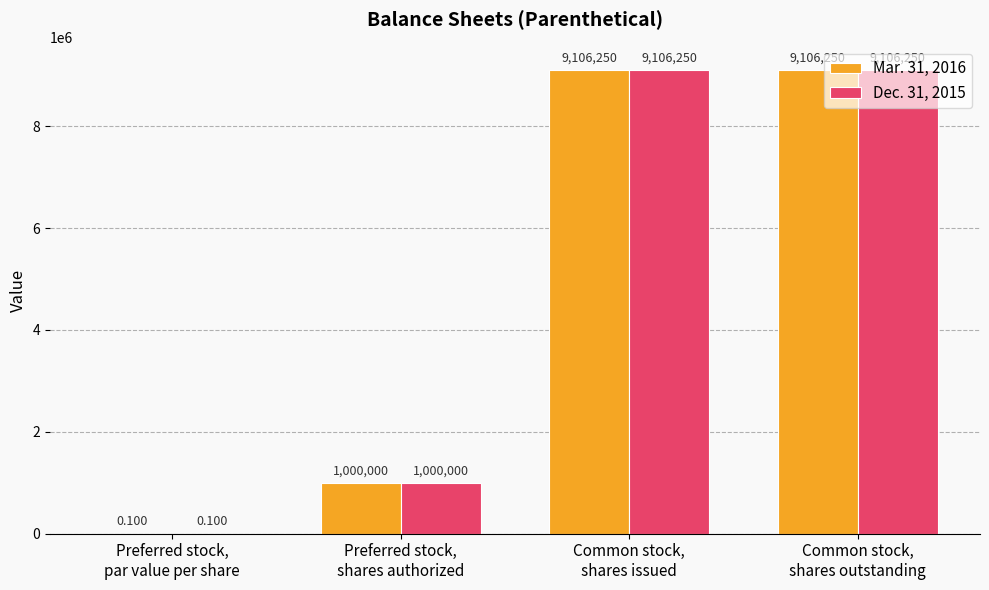

What is the sum of all Mar. 31, 2016 values?

19212500.1